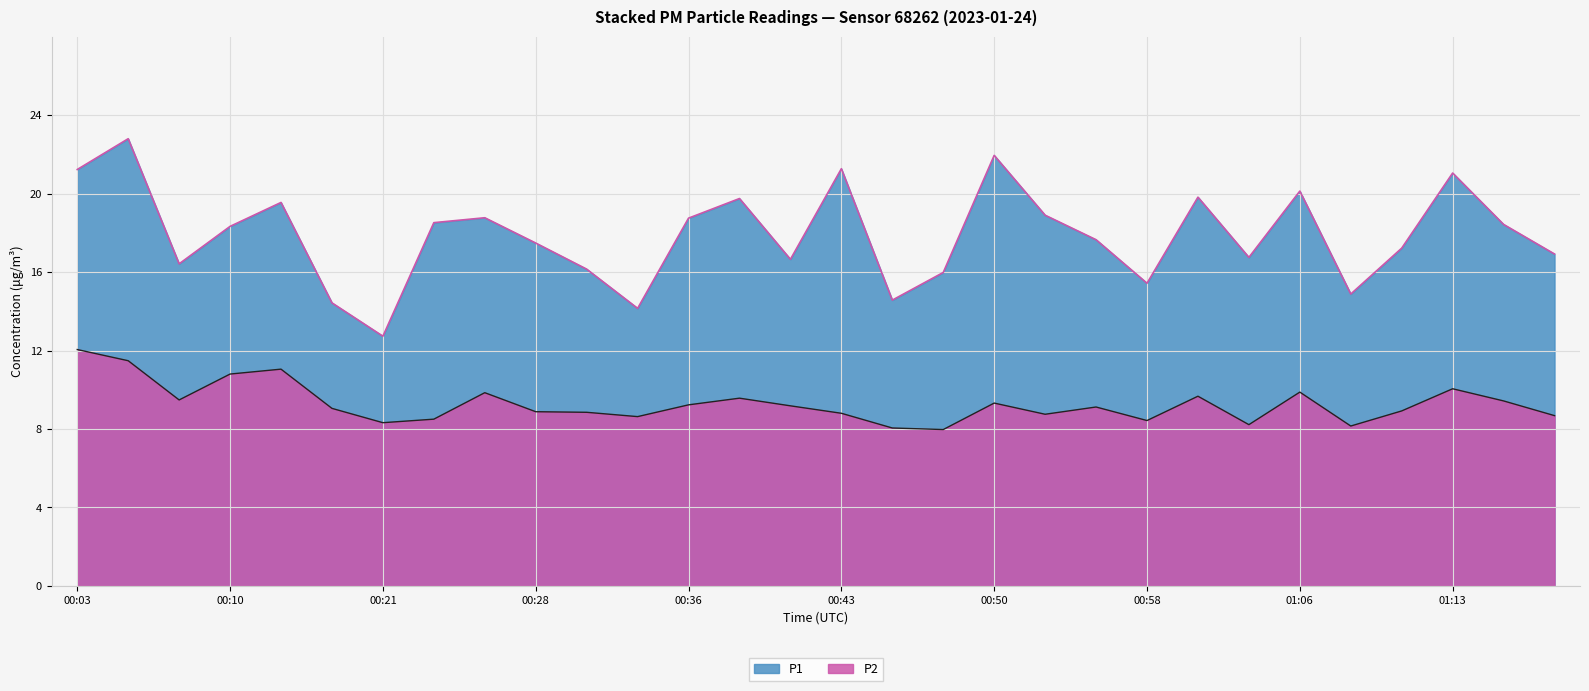

True or false: P2 and P1 intersect in this chart.

False